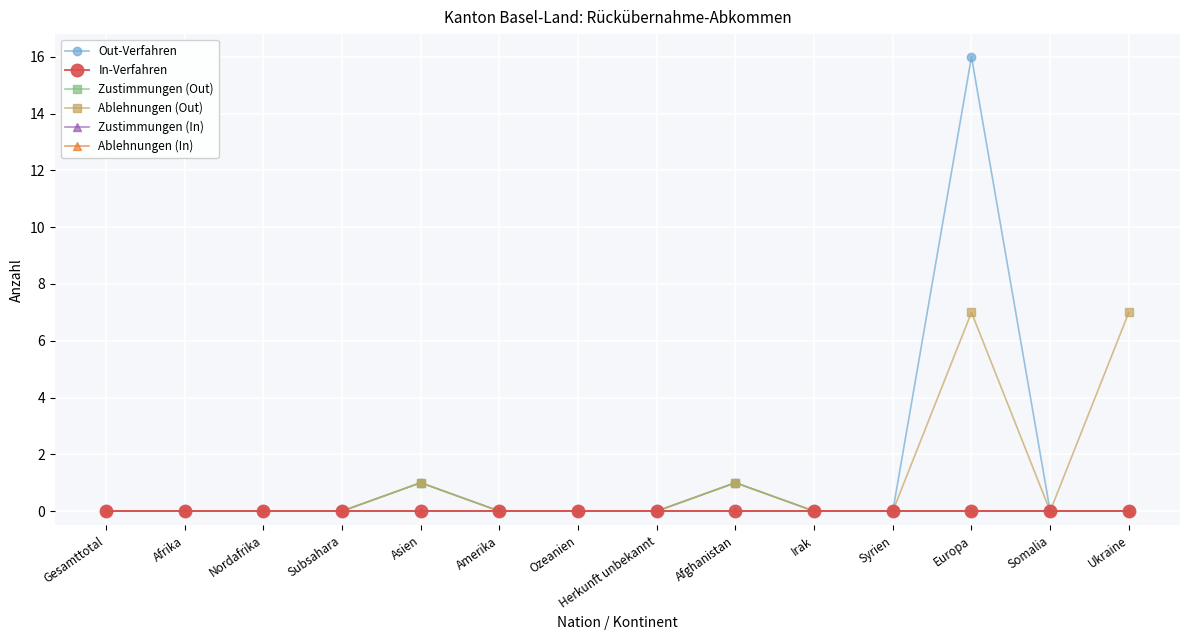

What is the spread (max minus min) of values at Ukraine?

7